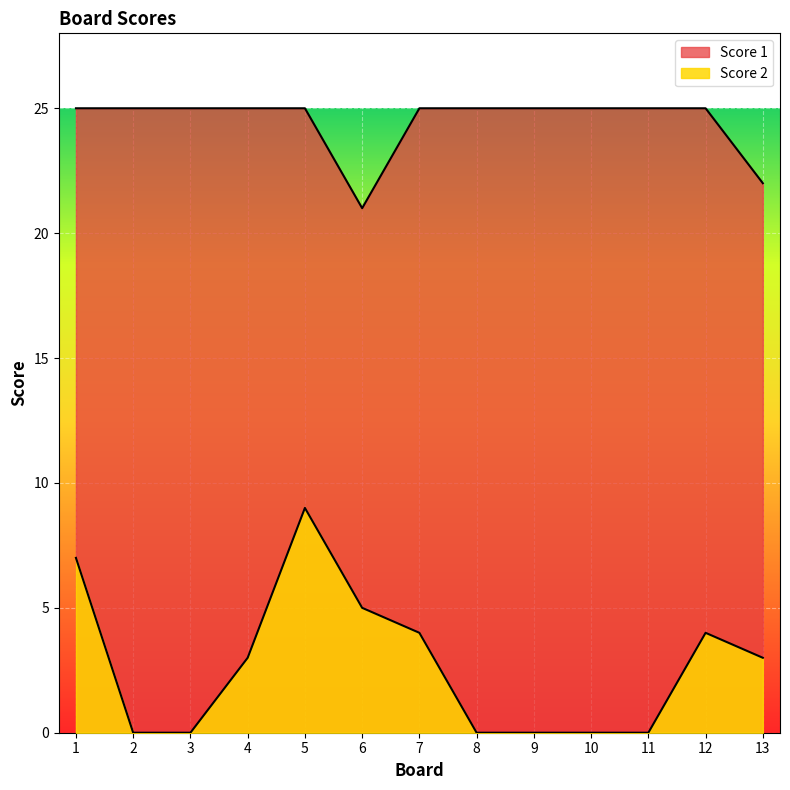

What is the total value across all series at 4?

28